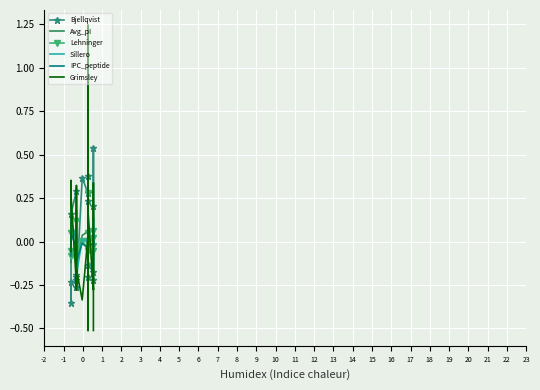

What is the value of the Grimsley point at the 20th from the left?

-0.5